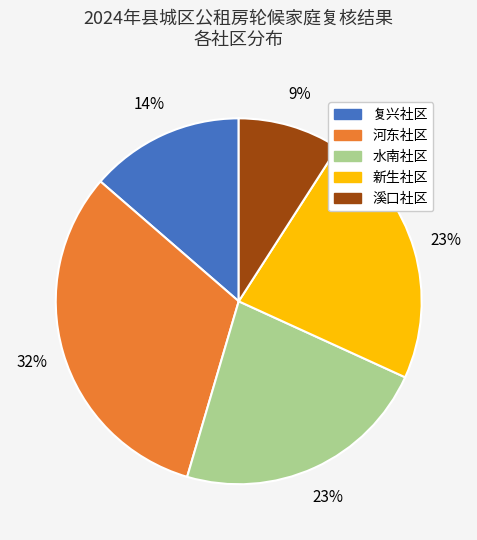

Count the number of slices in the pie.

5